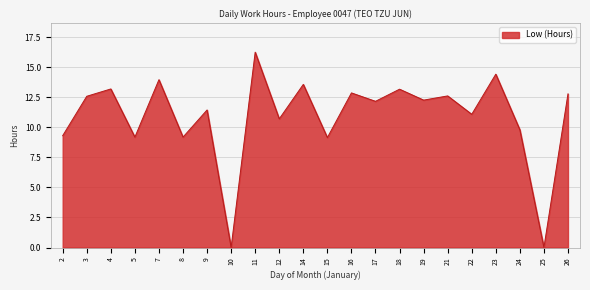

What is the greatest value displayed?

16.3